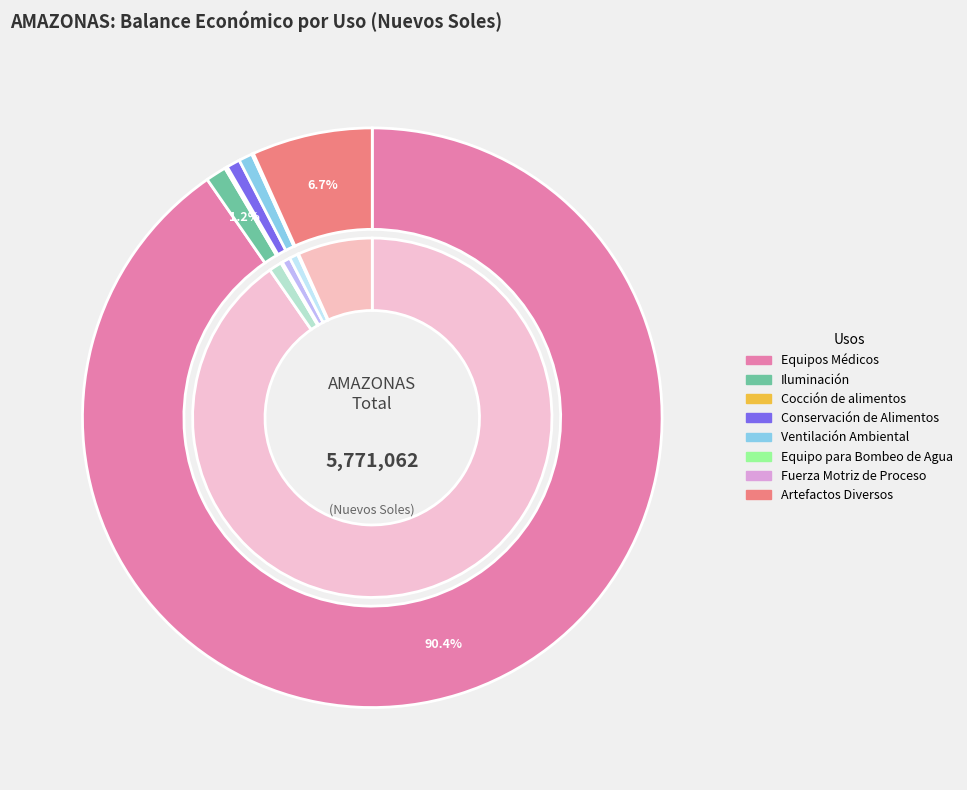

To the nearest percent, what percentage of the pie is Ventilación Ambiental?

1%